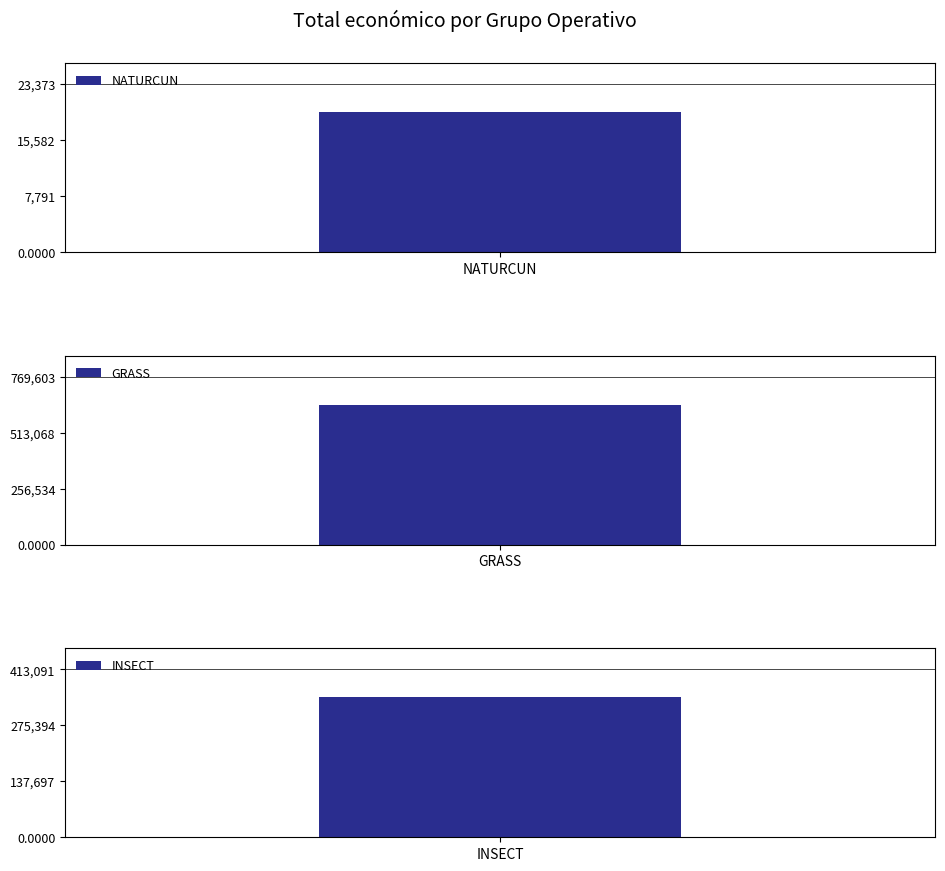

Does the chart contain stacked bars?

No